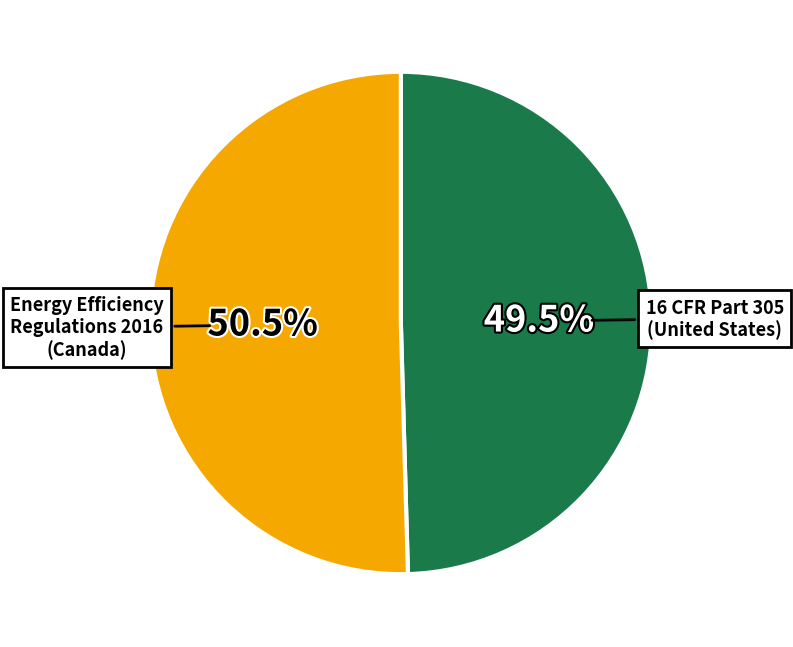

To the nearest percent, what is the average slice percentage?

50%